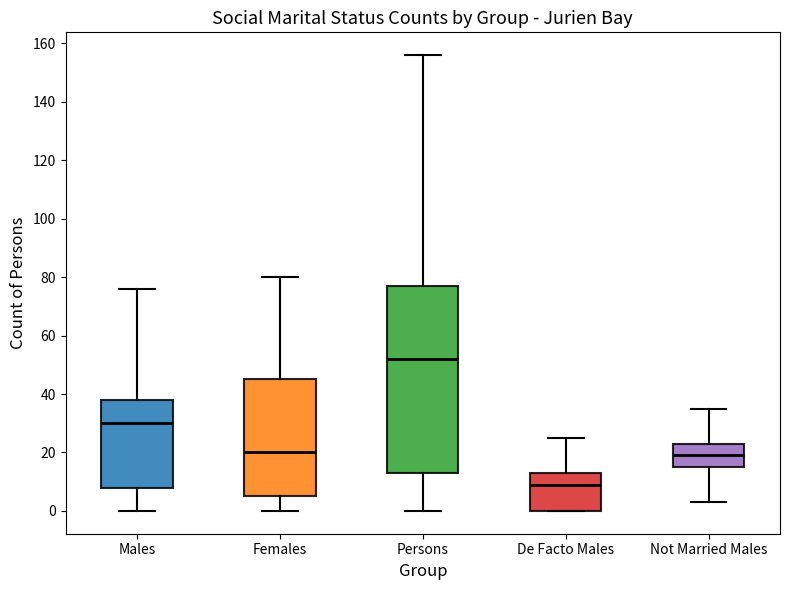

Comparing the boxes themselves (not the whiskers), which one is the tallest?

Persons